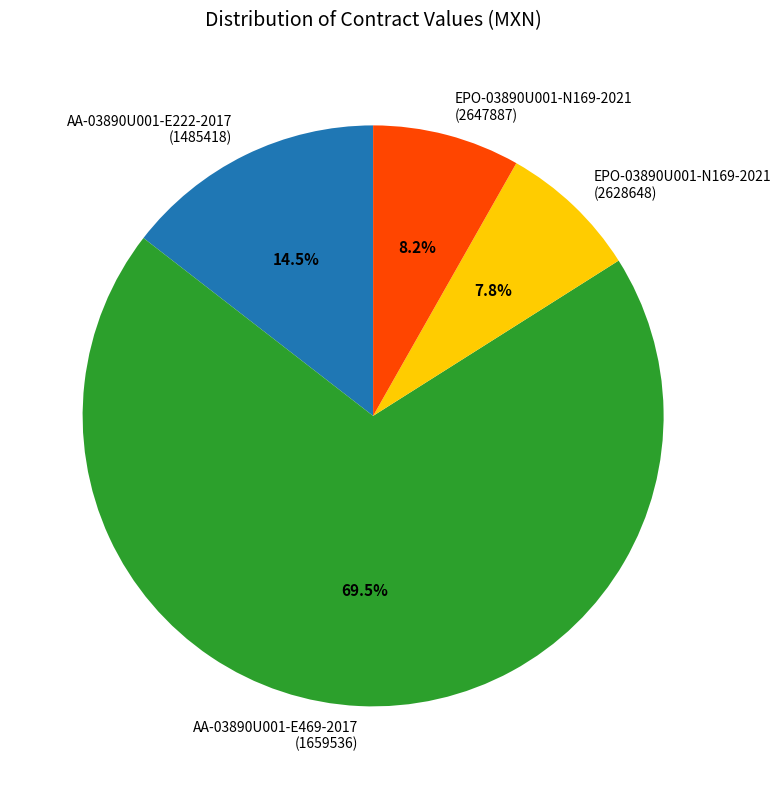

Which has a higher value, AA-03890U001-E222-2017 (1485418) or EPO-03890U001-N169-2021 (2628648)?

AA-03890U001-E222-2017 (1485418)